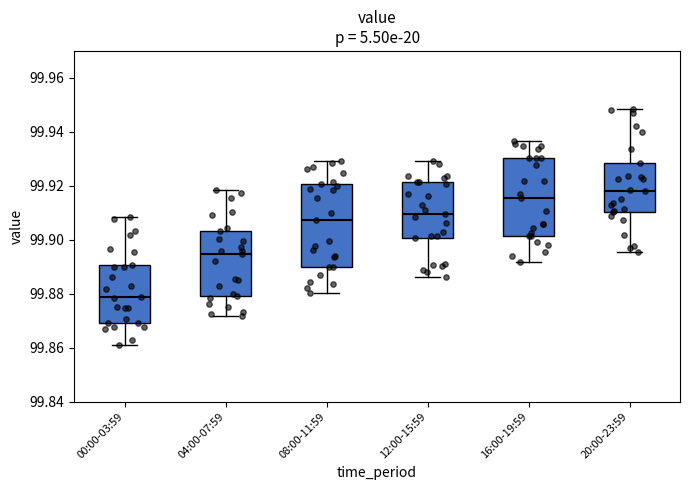

Reading left to right, transcribe this box plot: for each box, give where its median line is, the range the box spans, and where its two whiskers end, as read against the y-axis. The values are not printed on the chart, so give them approximately, as read against the axis.

00:00-03:59: median 99.878, box 99.870 to 99.890, whiskers 99.862 to 99.908
04:00-07:59: median 99.894, box 99.880 to 99.904, whiskers 99.872 to 99.918
08:00-11:59: median 99.908, box 99.890 to 99.920, whiskers 99.880 to 99.930
12:00-15:59: median 99.910, box 99.900 to 99.922, whiskers 99.886 to 99.930
16:00-19:59: median 99.916, box 99.902 to 99.930, whiskers 99.892 to 99.936
20:00-23:59: median 99.918, box 99.910 to 99.928, whiskers 99.896 to 99.948